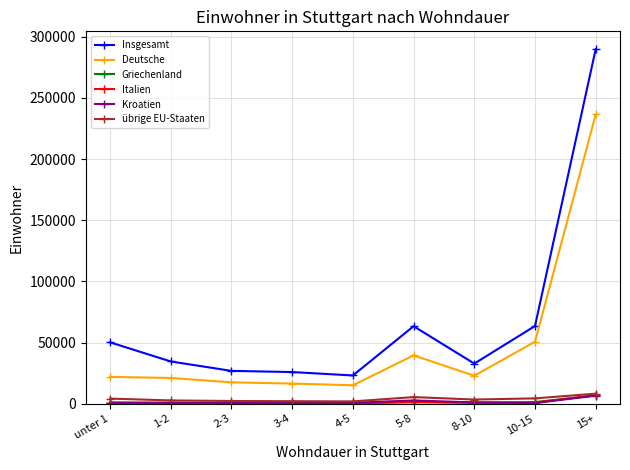

At which label does Kroatien first exceed 766?

unter 1